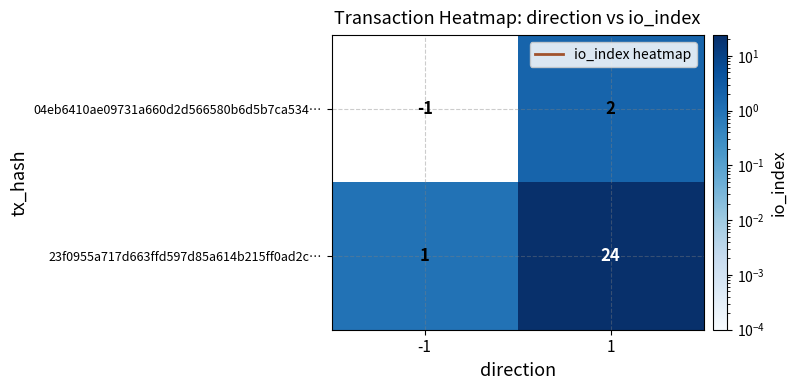

What is the difference between the 04eb6410ae09731a660d2d566580b6d5b7ca534… values at -1 and 1?

3